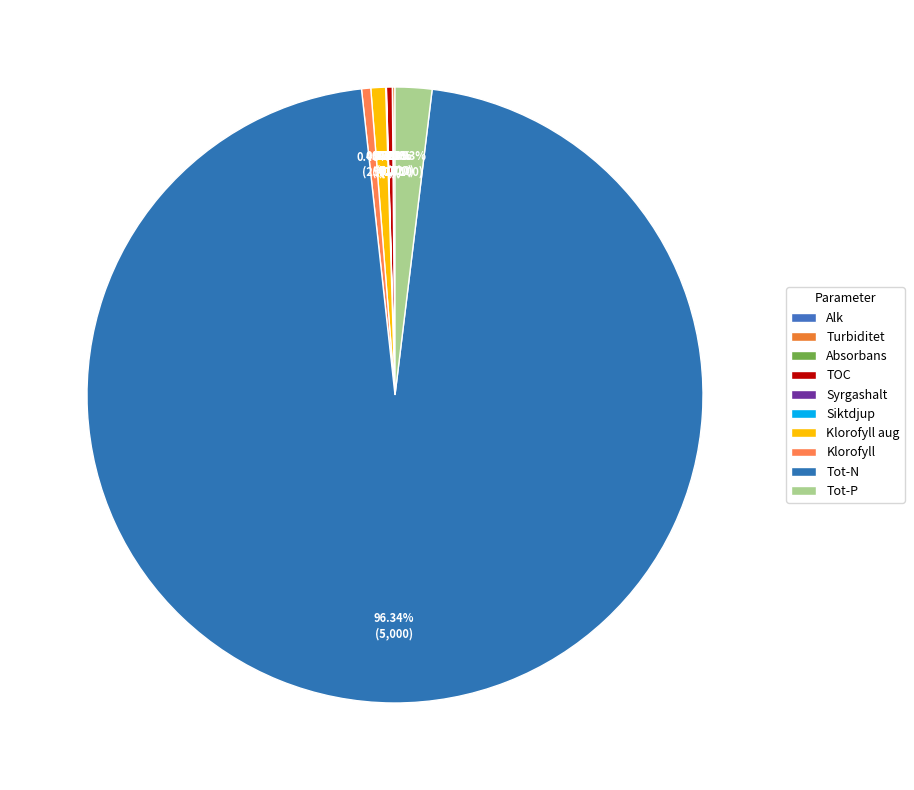

What is the change in value from Klorofyll to Tot-N?

+4975.0